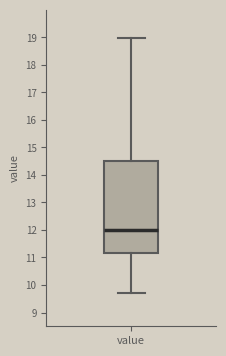

Transcribe this box plot: give where the median line is, the range the box spans, and where the two whiskers end, as read against the y-axis. The values are not printed on the chart, so give them approximately, as read against the axis.

median 12.0, box 11.2 to 14.5, whiskers 9.7 to 19.0